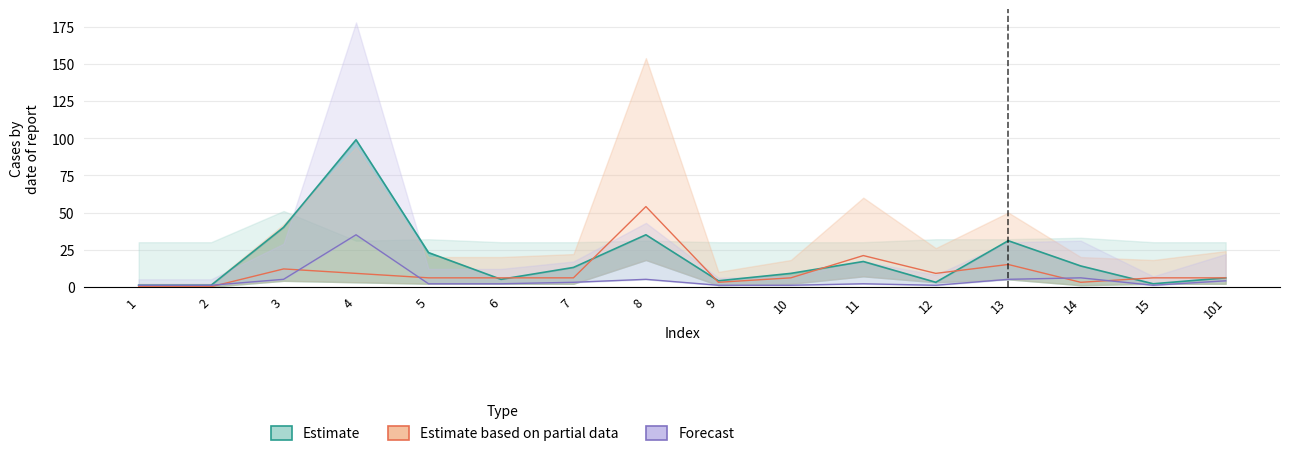

What is the difference between the second highest and minimum values in the col_3 series?

5